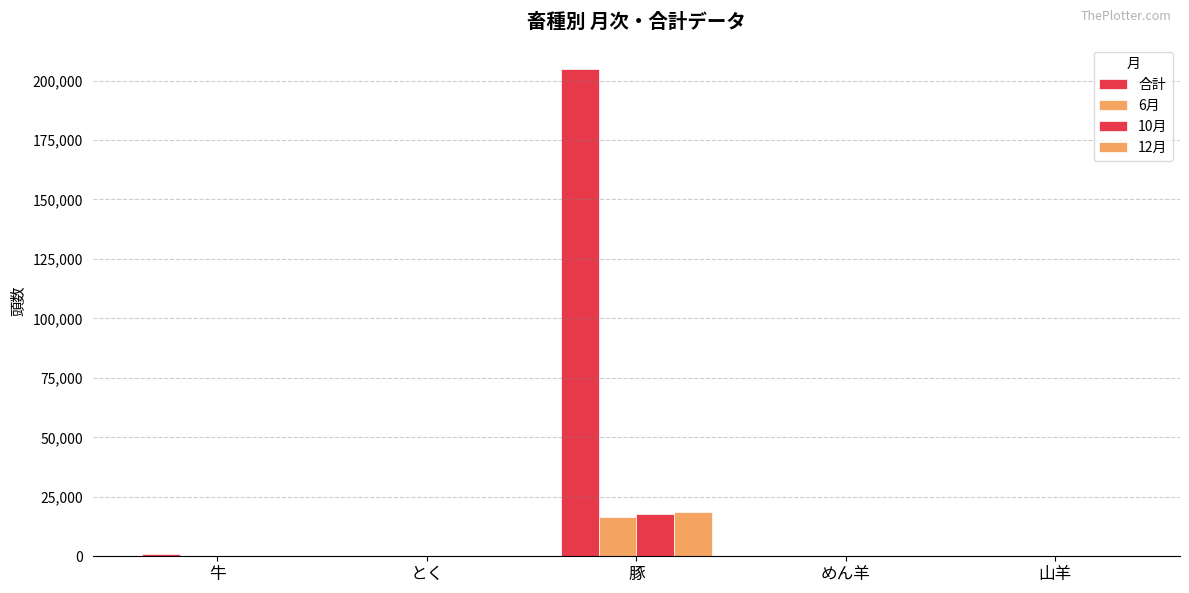

How many data points does each series have?

5